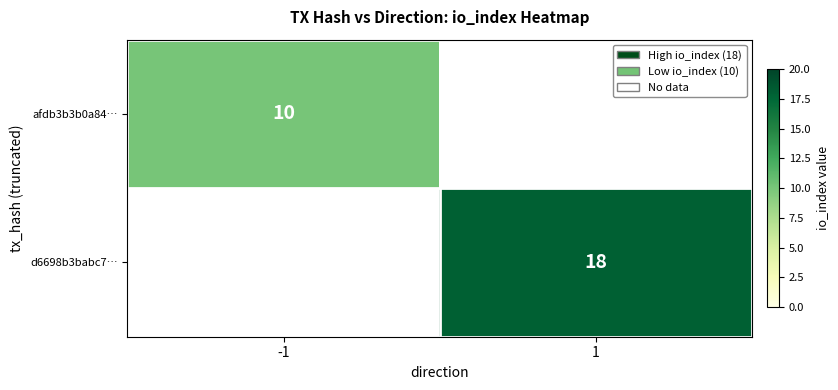

True or false: d6698b3babc7… has a value of 9 at 1.

False